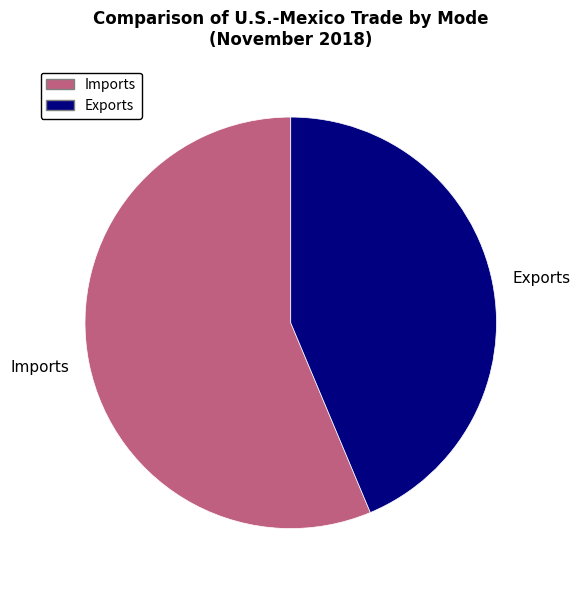

Do Imports and Exports together represent more than half of the pie?

Yes